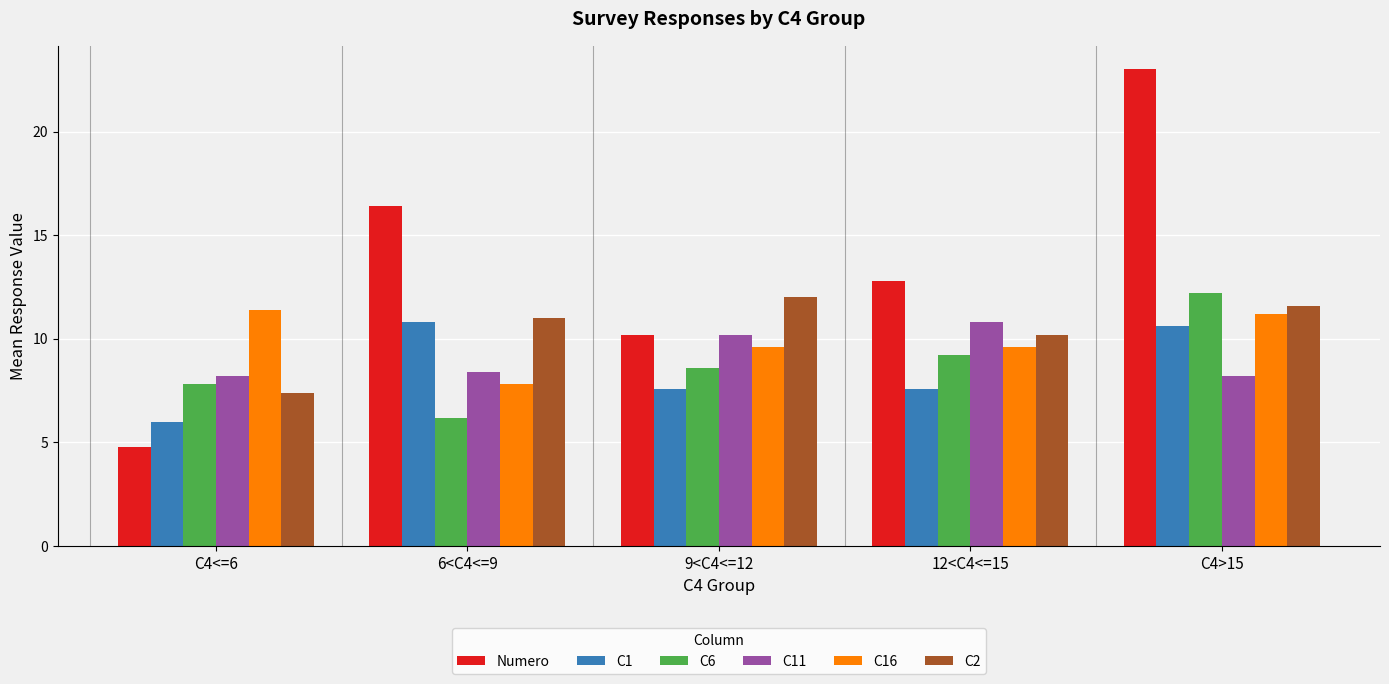

How many bars are there in total?

30